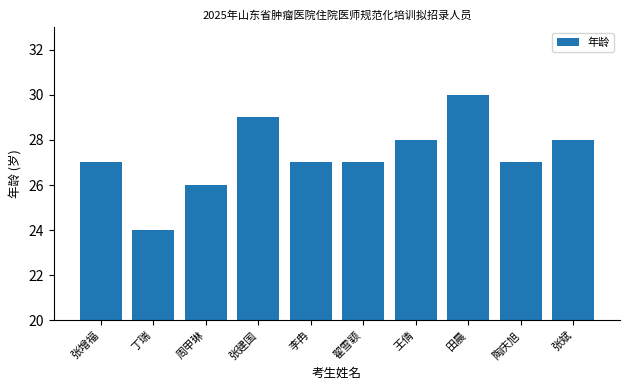

What is the change in value from 陶庆旭 to 张斌?

+1